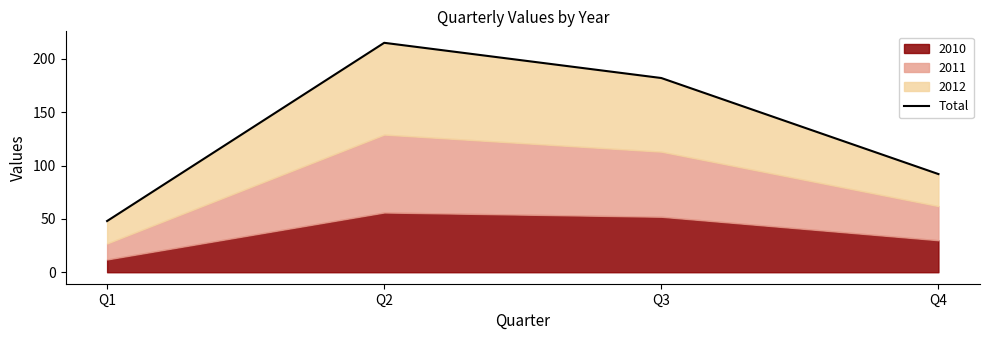

Where is the data nearest to the value 131?

Q4